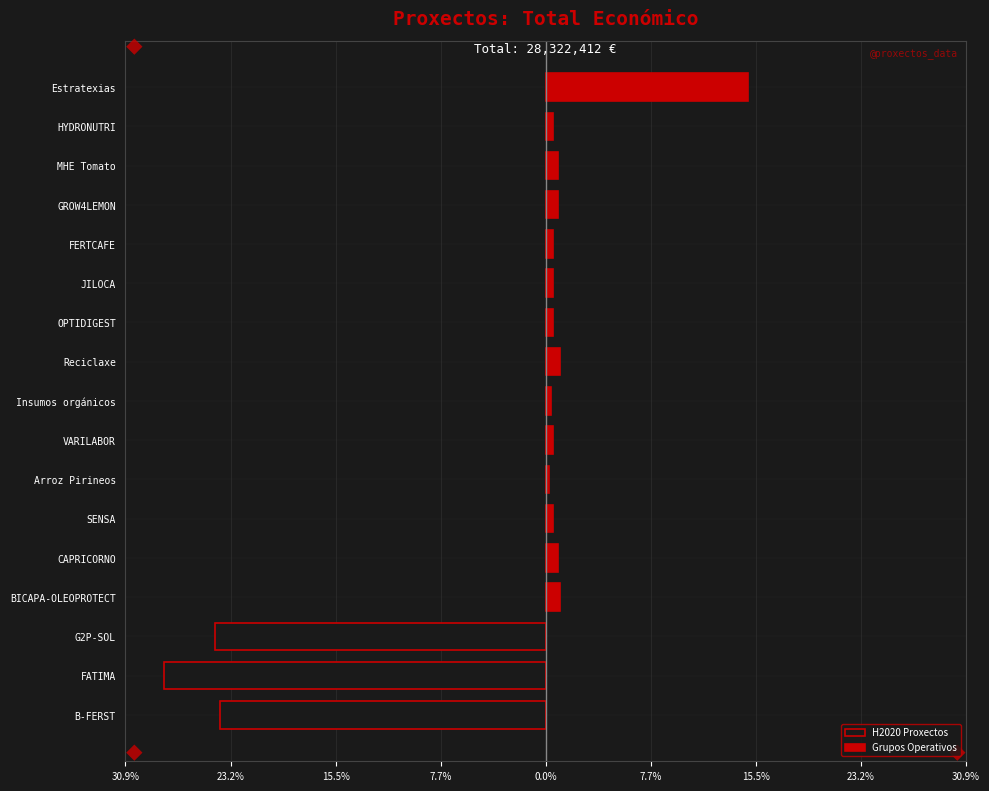

At Insumos orgánicos, list the series in order from largest to smallest.

Grupos Operativos, H2020 Proxectos